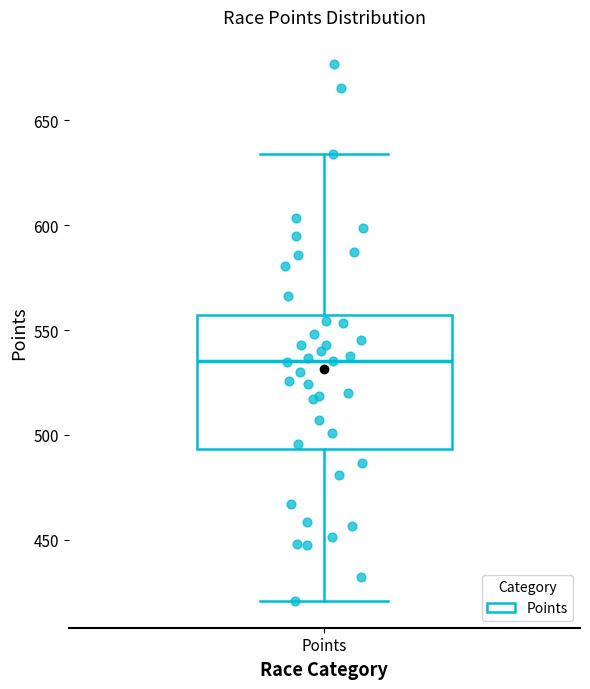

Transcribe this box plot: give where the median line is, the range the box spans, and where the two whiskers end, as read against the y-axis. The values are not printed on the chart, so give them approximately, as read against the axis.

median 535, box 495 to 555, whiskers 420 to 635